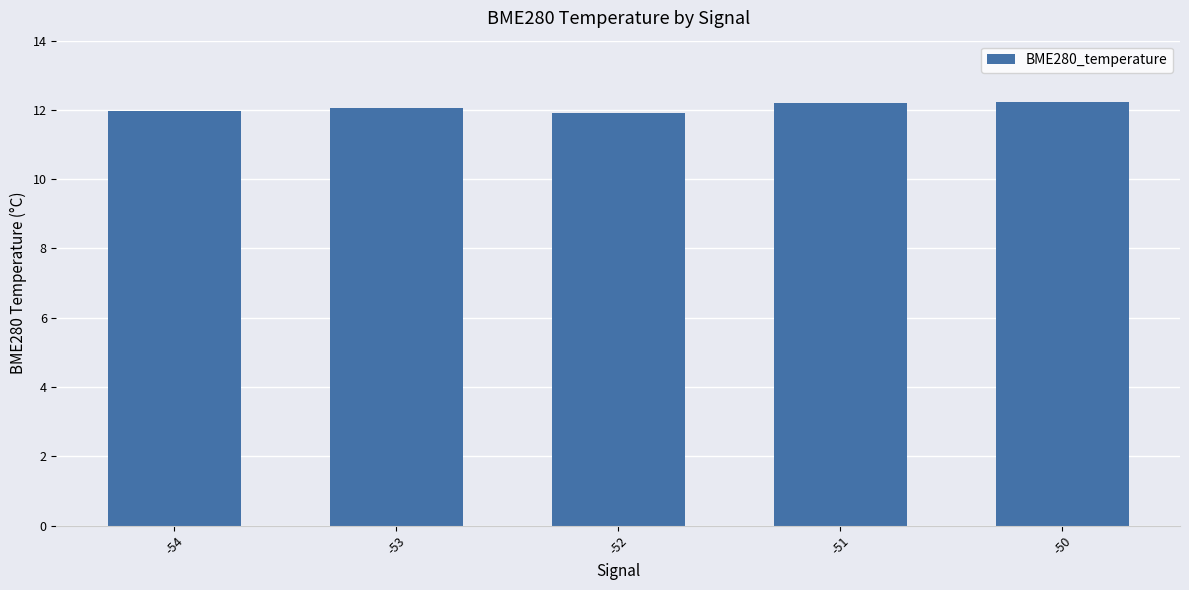

What is the change in value from -52 to -51?

+0.3